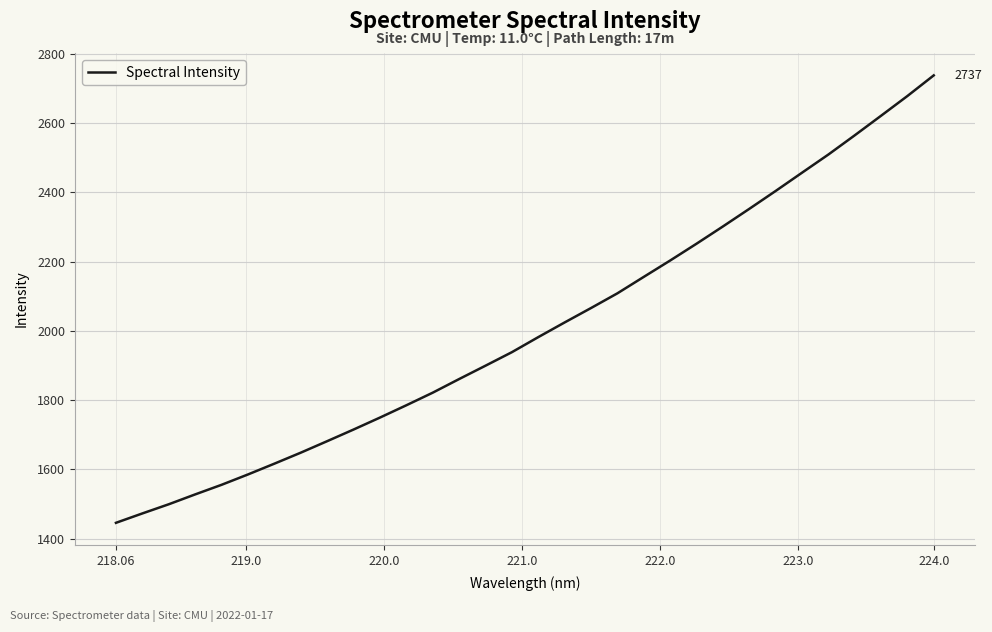

What is the minimum value shown in the chart?

1445.5